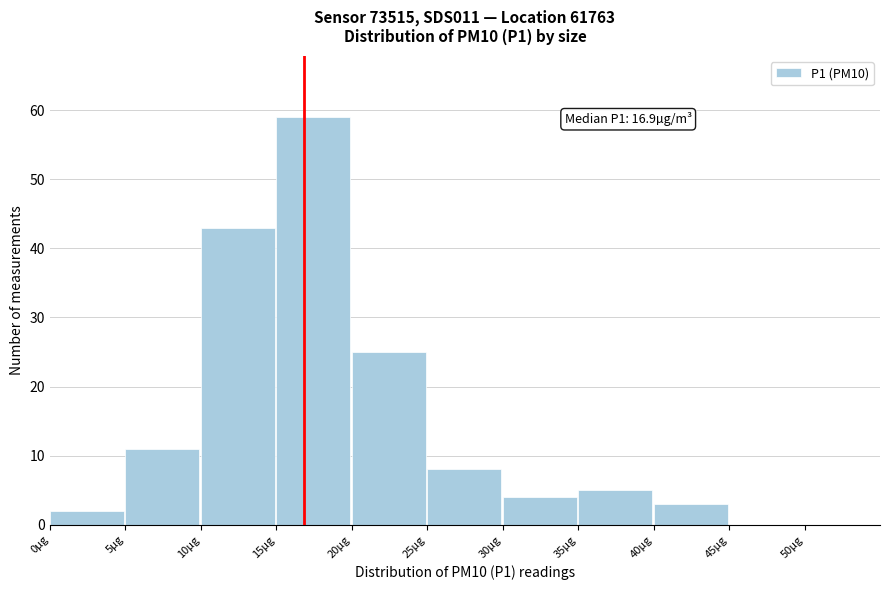

Over which range of the x-axis is the bar tallest?

15 to 20